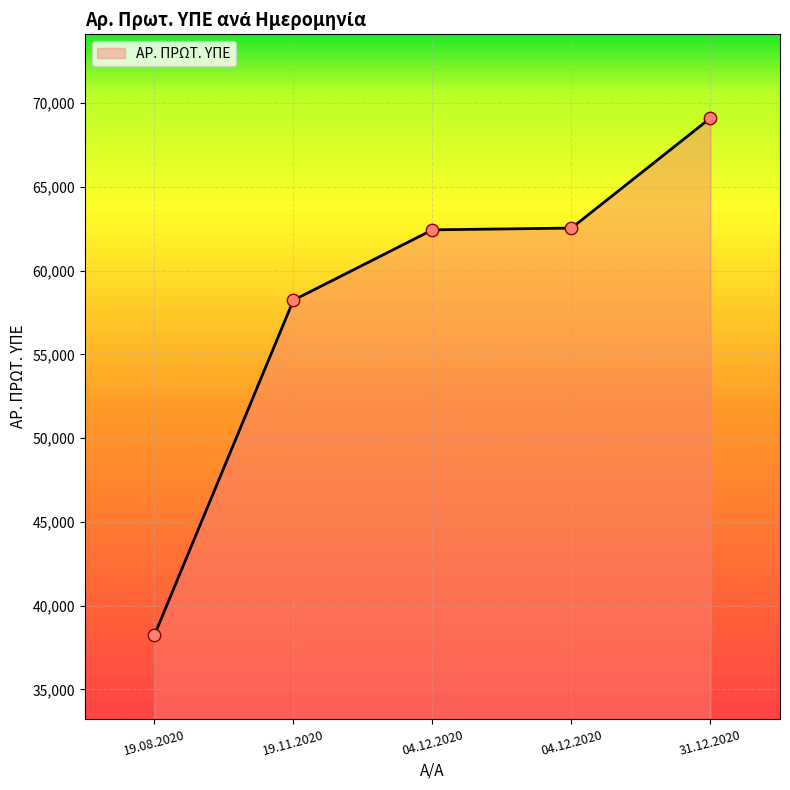

Between 19.11.2020 and 04.12.2020, which is larger?

04.12.2020